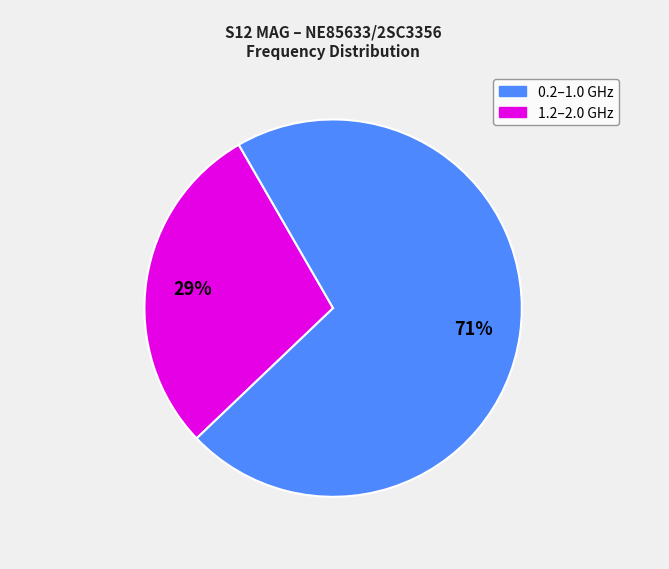

Is there any slice that represents more than half of the pie?

Yes